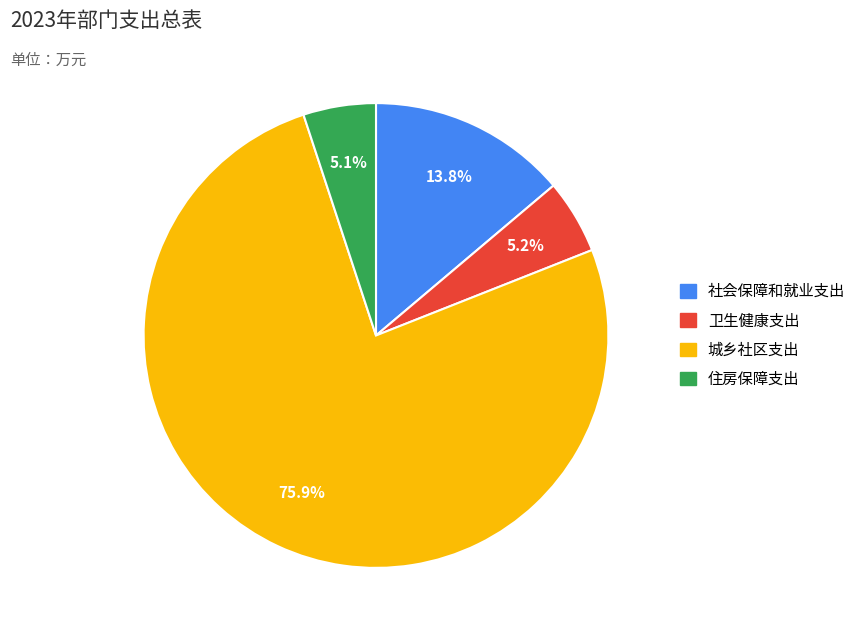

Which has a higher value, 城乡社区支出 or 社会保障和就业支出?

城乡社区支出